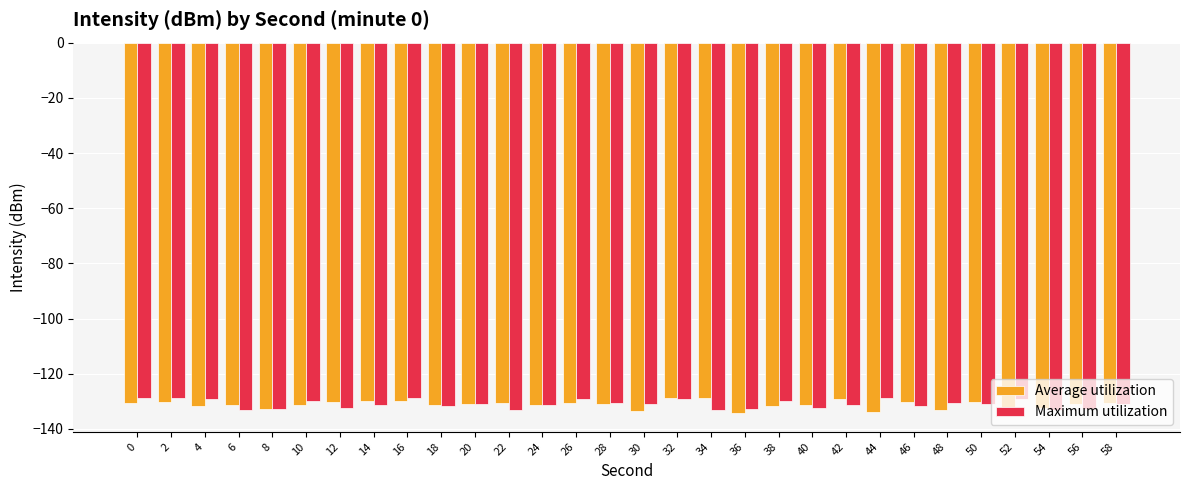

What is the difference between the maximum and second lowest values in the Maximum utilization series?

4.3